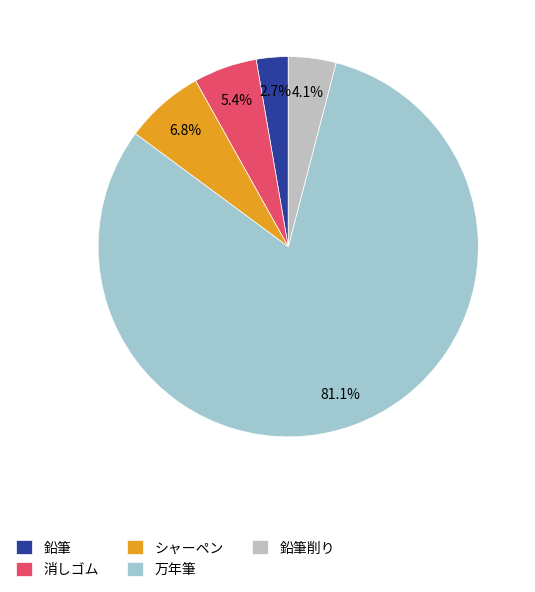

What is the change in value from 鉛筆 to 万年筆?

+29000